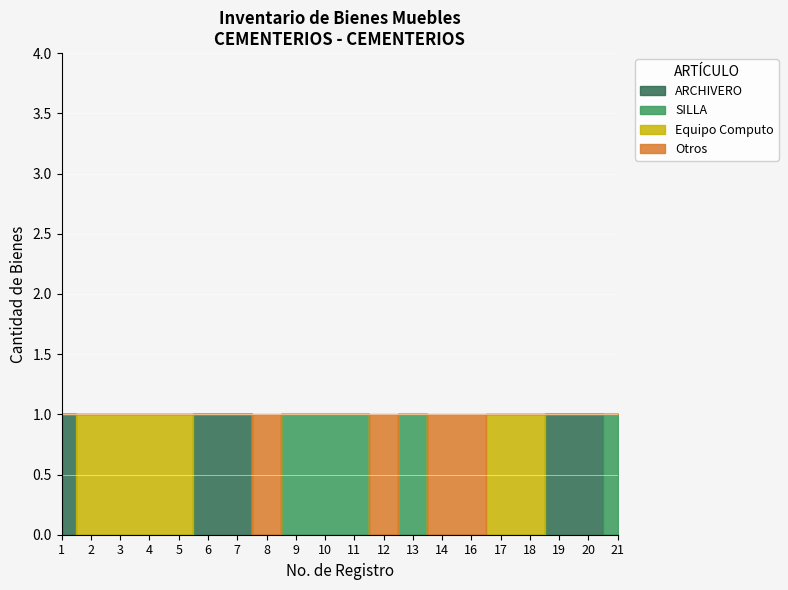

True or false: Bueno and Malo cross at least once.

False